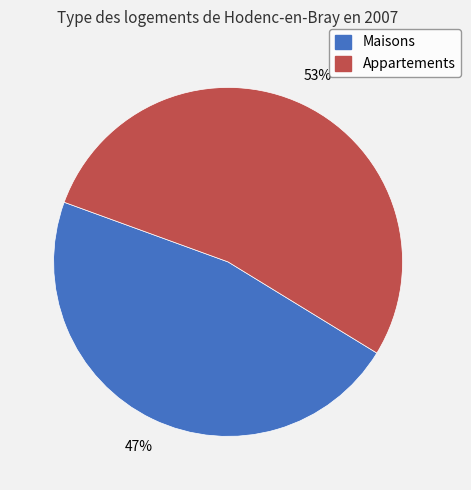

Between Appartements and Maisons, which is larger?

Appartements